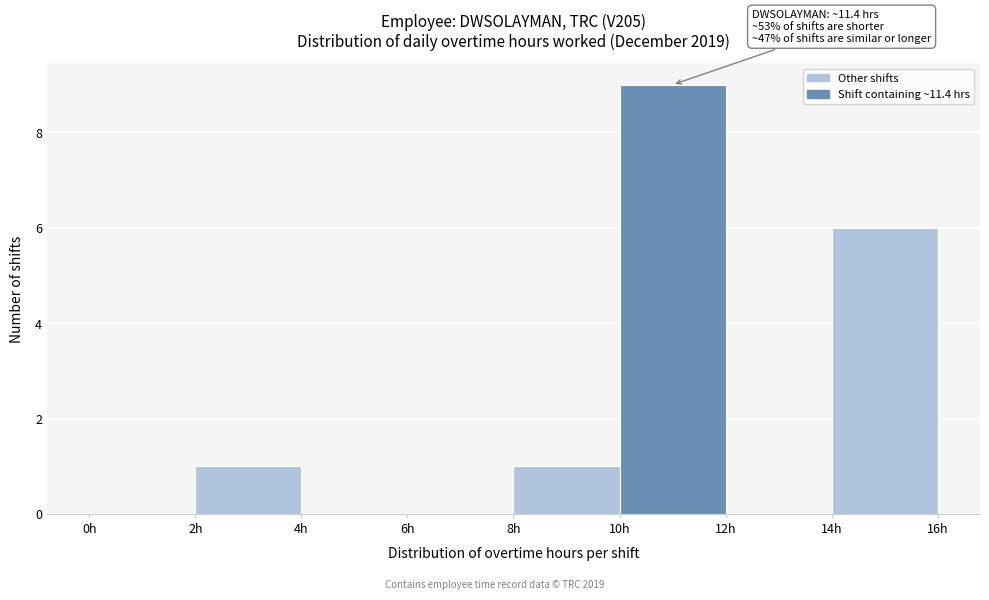

Over which range of the x-axis is the bar tallest?

10 to 12